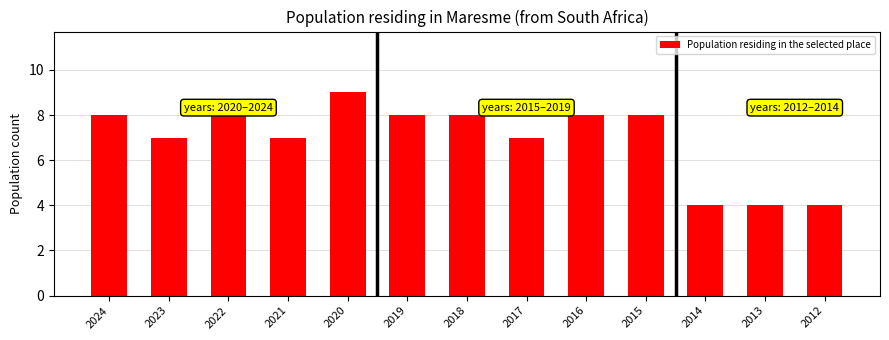

How many values are below 8?

6